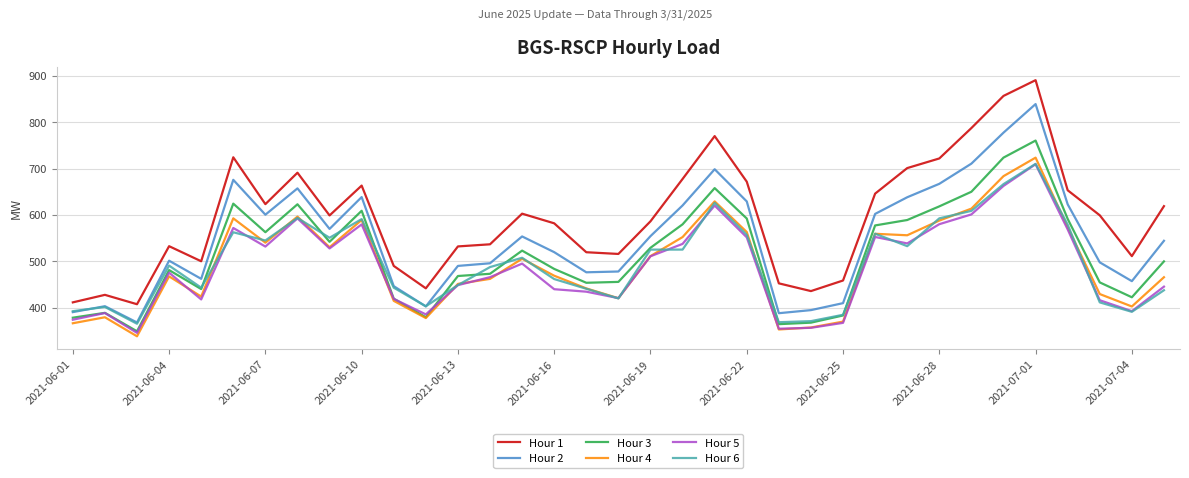

What are all the series names shown in the legend?

Hour 1, Hour 2, Hour 3, Hour 4, Hour 5, Hour 6